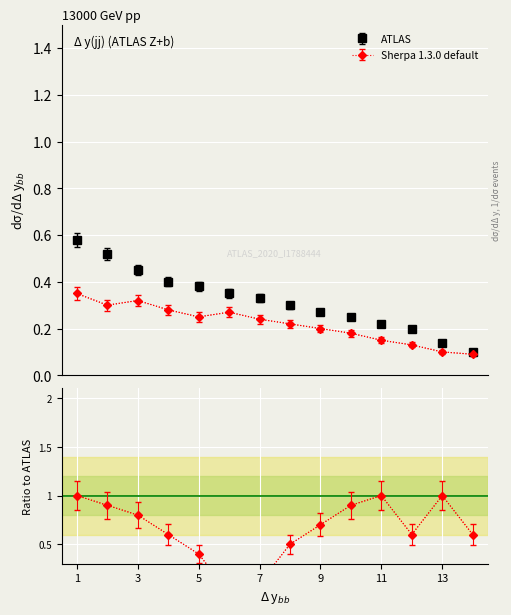

True or false: Rvu has more than 0 interior local peaks.

False